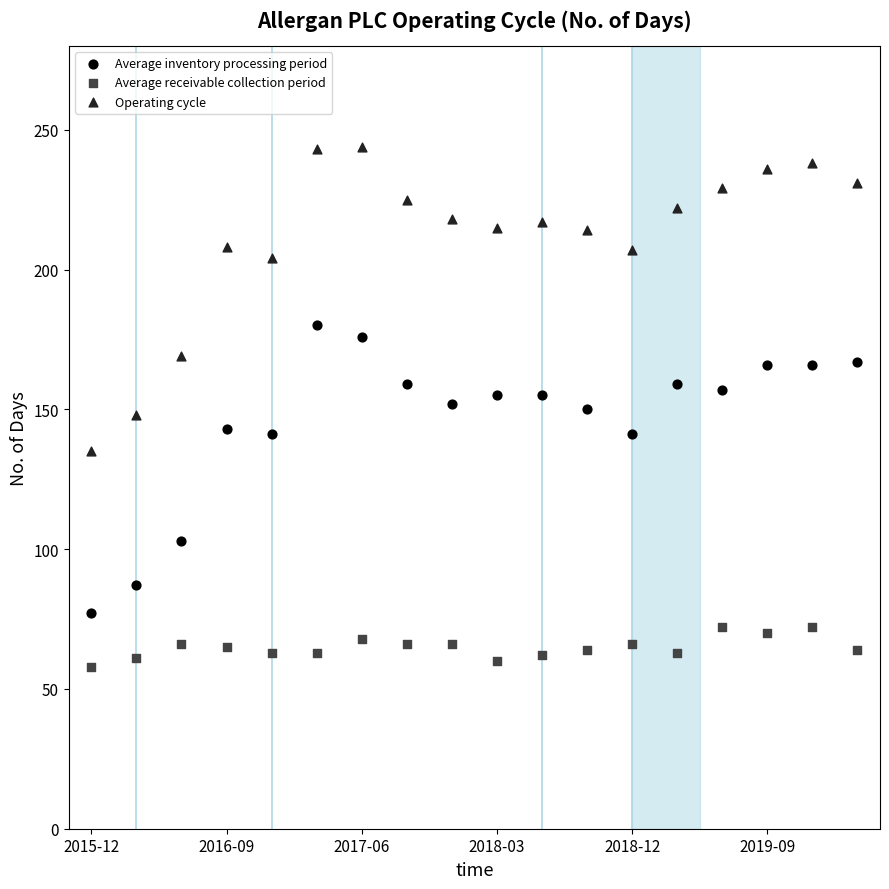

What are all the series names shown in the legend?

Average inventory processing period, Average receivable collection period, Operating cycle